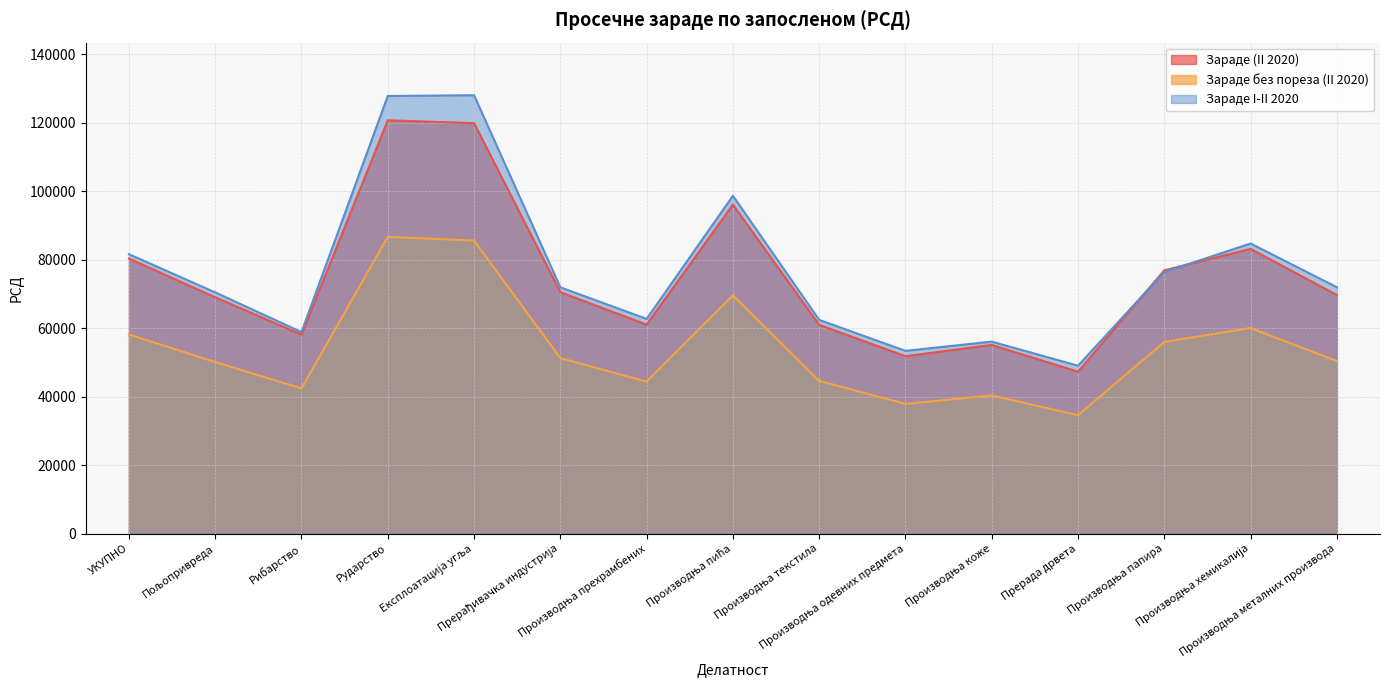

Between Производња текстила and Прерада дрвета, which series saw the biggest shift?

Зараде (II 2020)